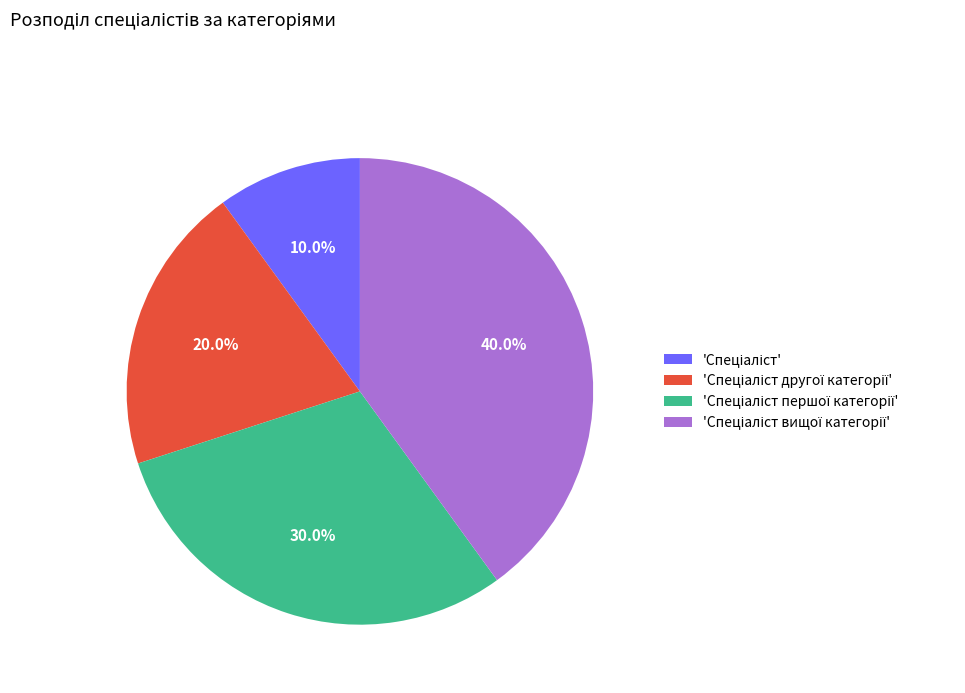

Is there any slice that represents more than half of the pie?

No